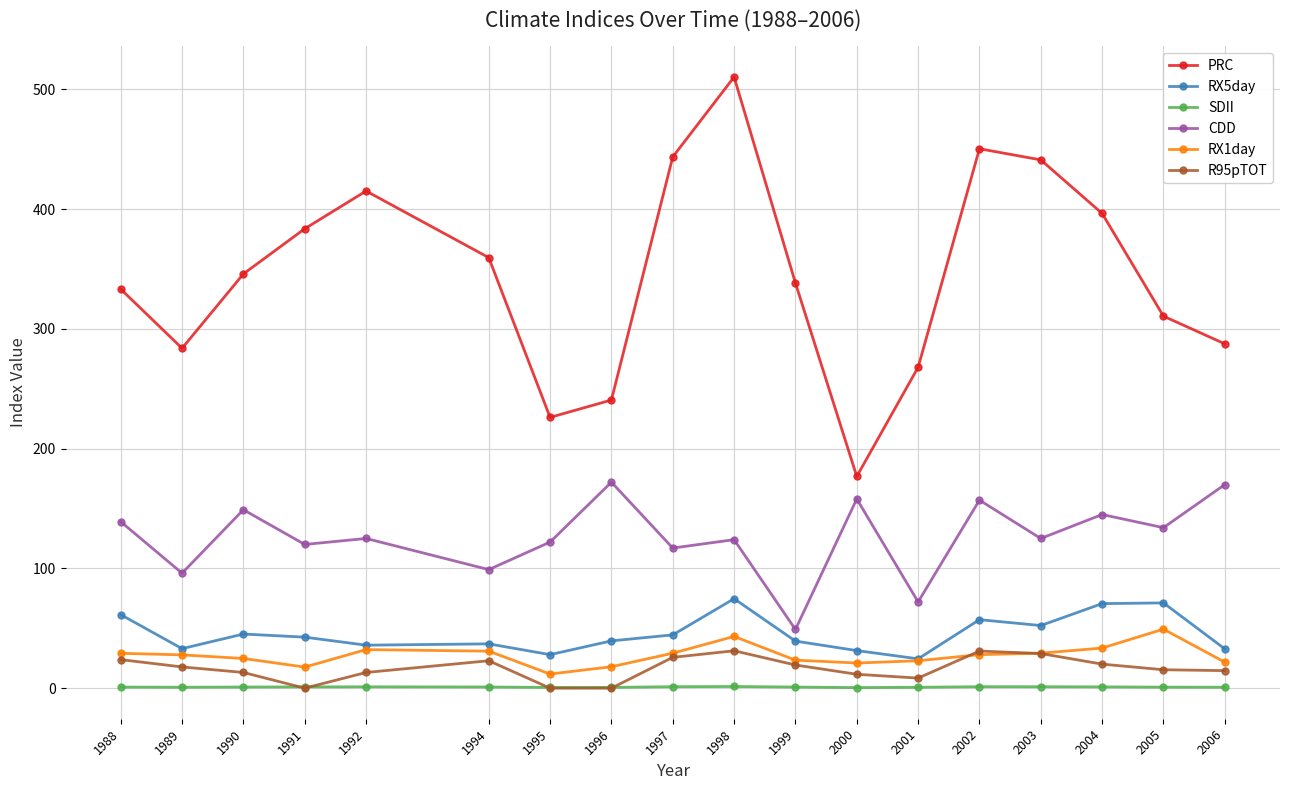

The CDD series shows 183.1 at 2003. True or false?

False